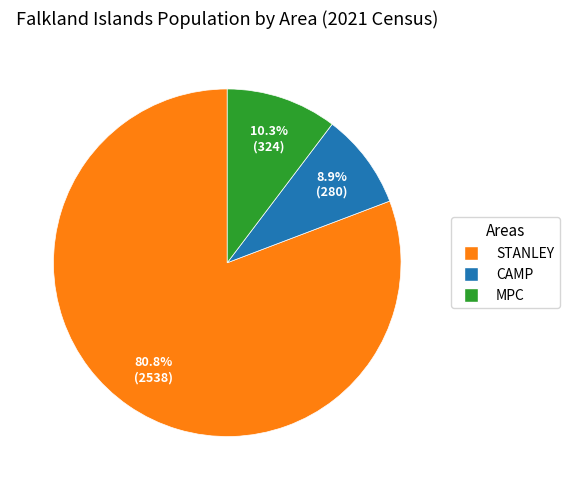

How many slices are in this pie chart?

3